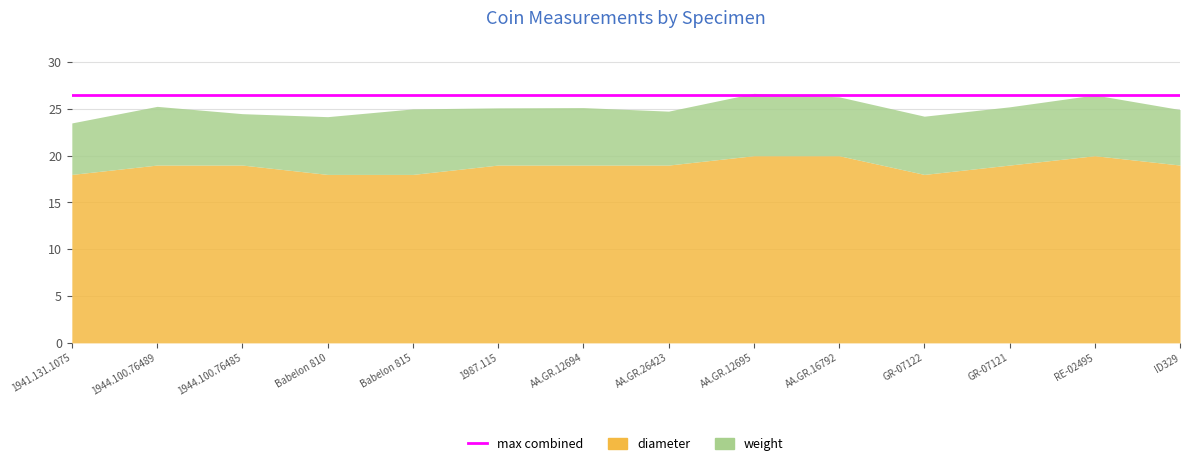

Rank the categories by diameter value from lowest to highest.

1941.131.1075, Babelon 810, Babelon 815, GR-07122, 1944.100.76489, 1944.100.76485, 1987.115, AA.GR.12694, AA.GR.26423, GR-07121, ID329, AA.GR.12695, AA.GR.16792, RE-02495